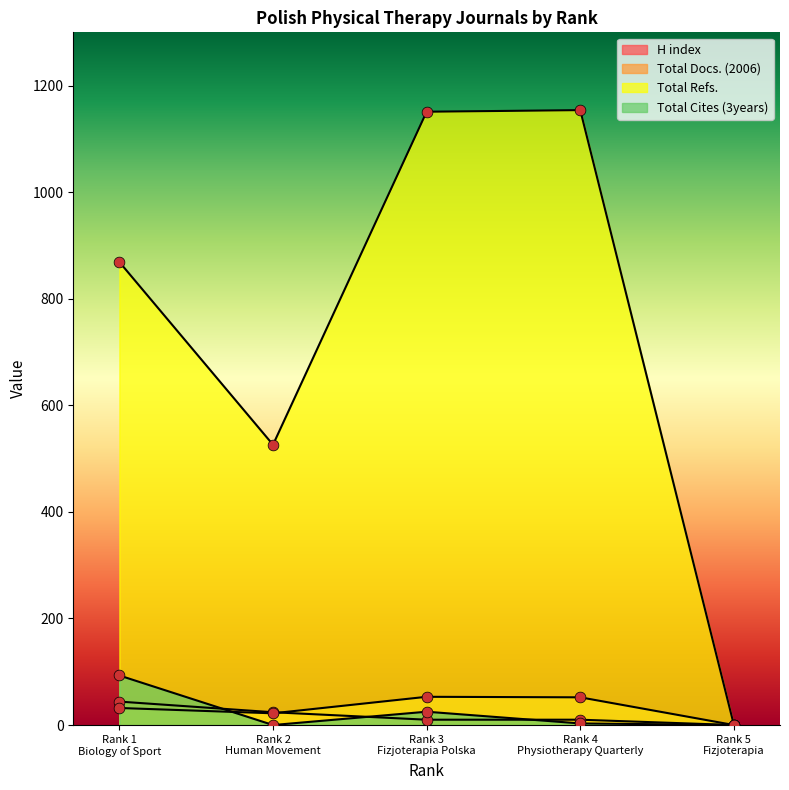

Which series contains the highest Y value?

Total Refs.